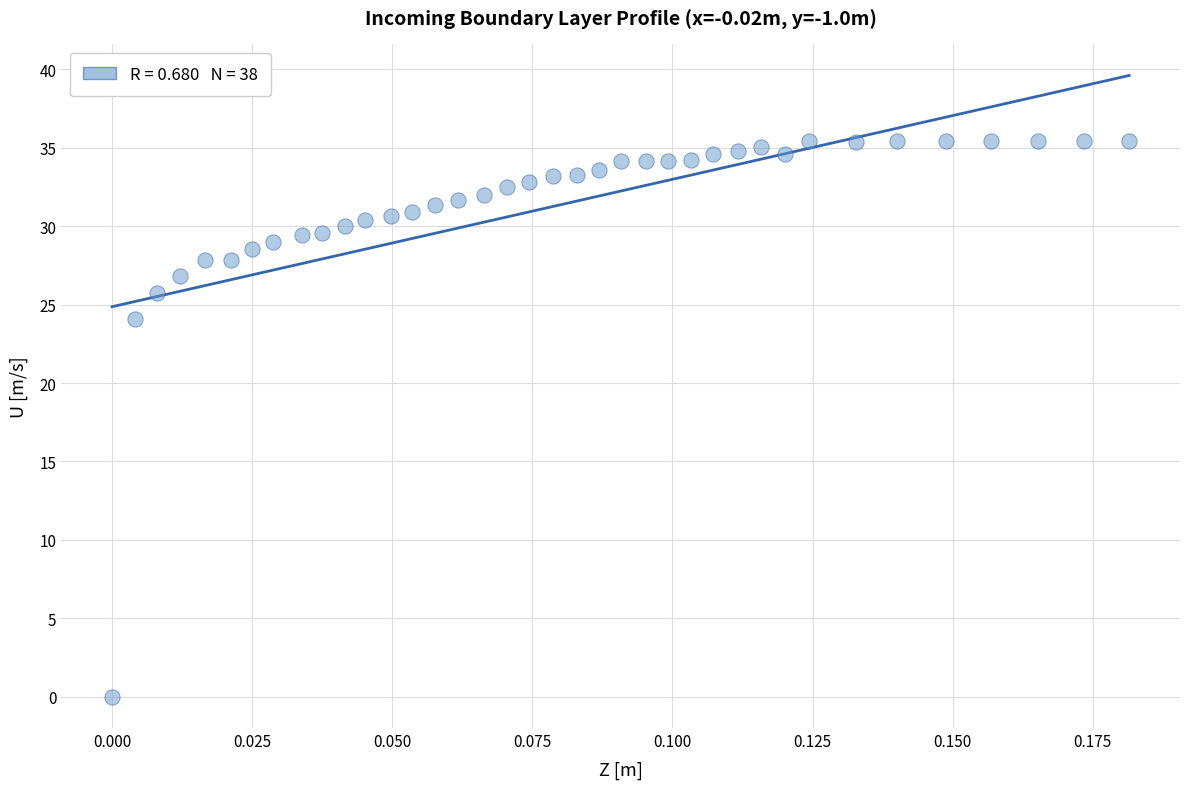

What Y value in the scatter plot is closest to 17?

24.1